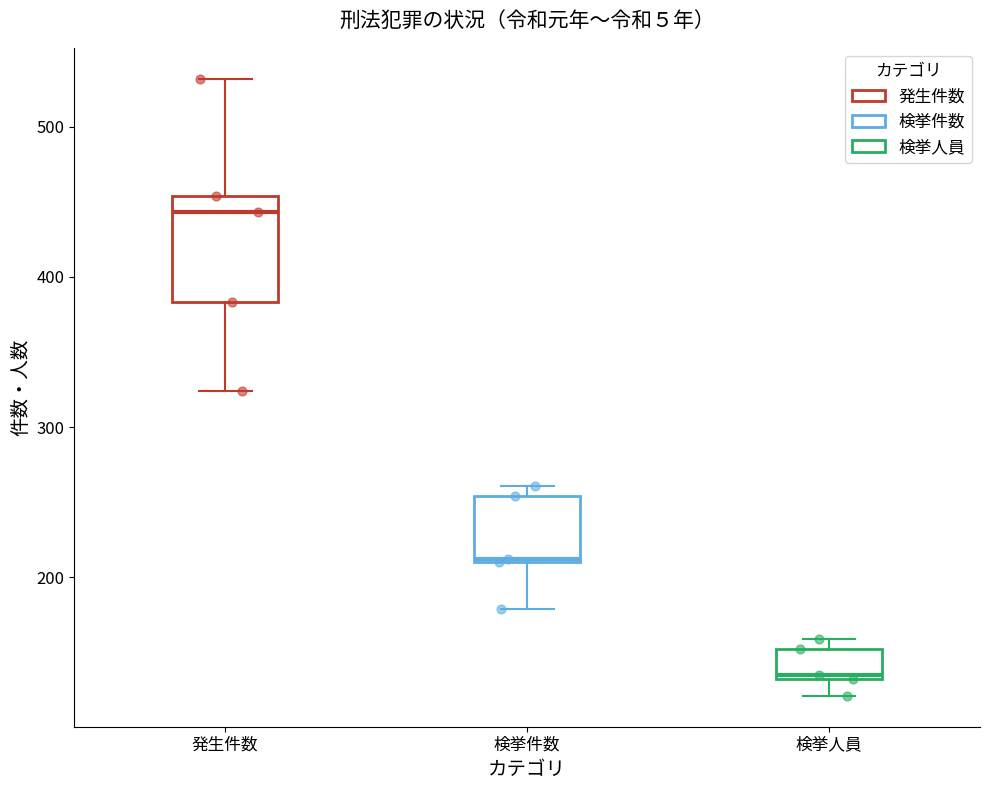

Reading left to right, transcribe this box plot: for each box, give where its median line is, the range the box spans, and where its two whiskers end, as read against the y-axis. The values are not printed on the chart, so give them approximately, as read against the axis.

発生件数: median 440, box 380 to 450, whiskers 320 to 530
検挙件数: median 210, box 210 to 250, whiskers 180 to 260
検挙人員: median 140, box 130 to 150, whiskers 120 to 160